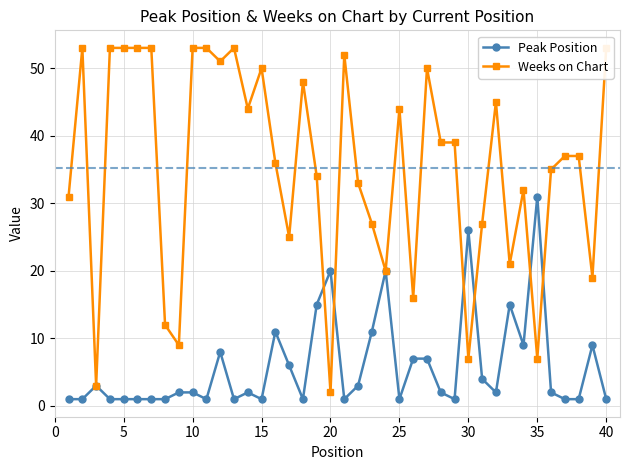

In Peak Position, how many points are higher than both neighbors (excluding endpoints)?

10